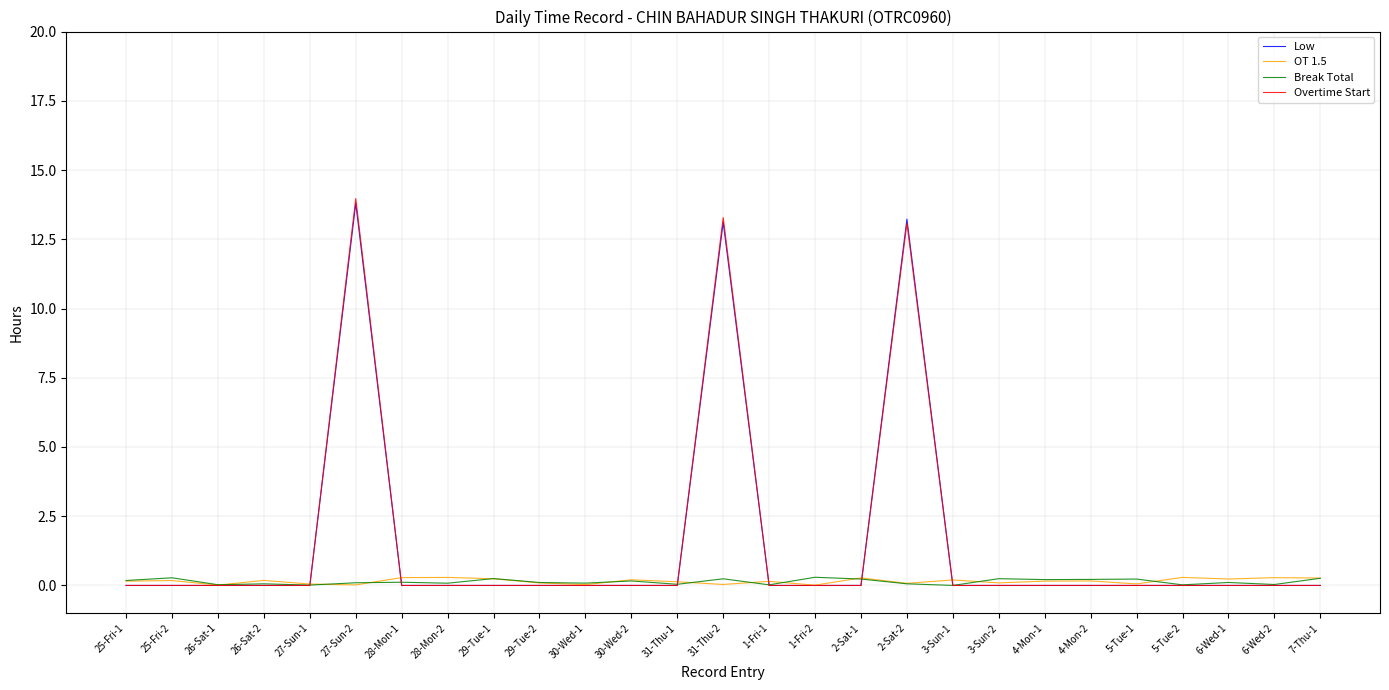

What is the greatest value displayed?

14.0